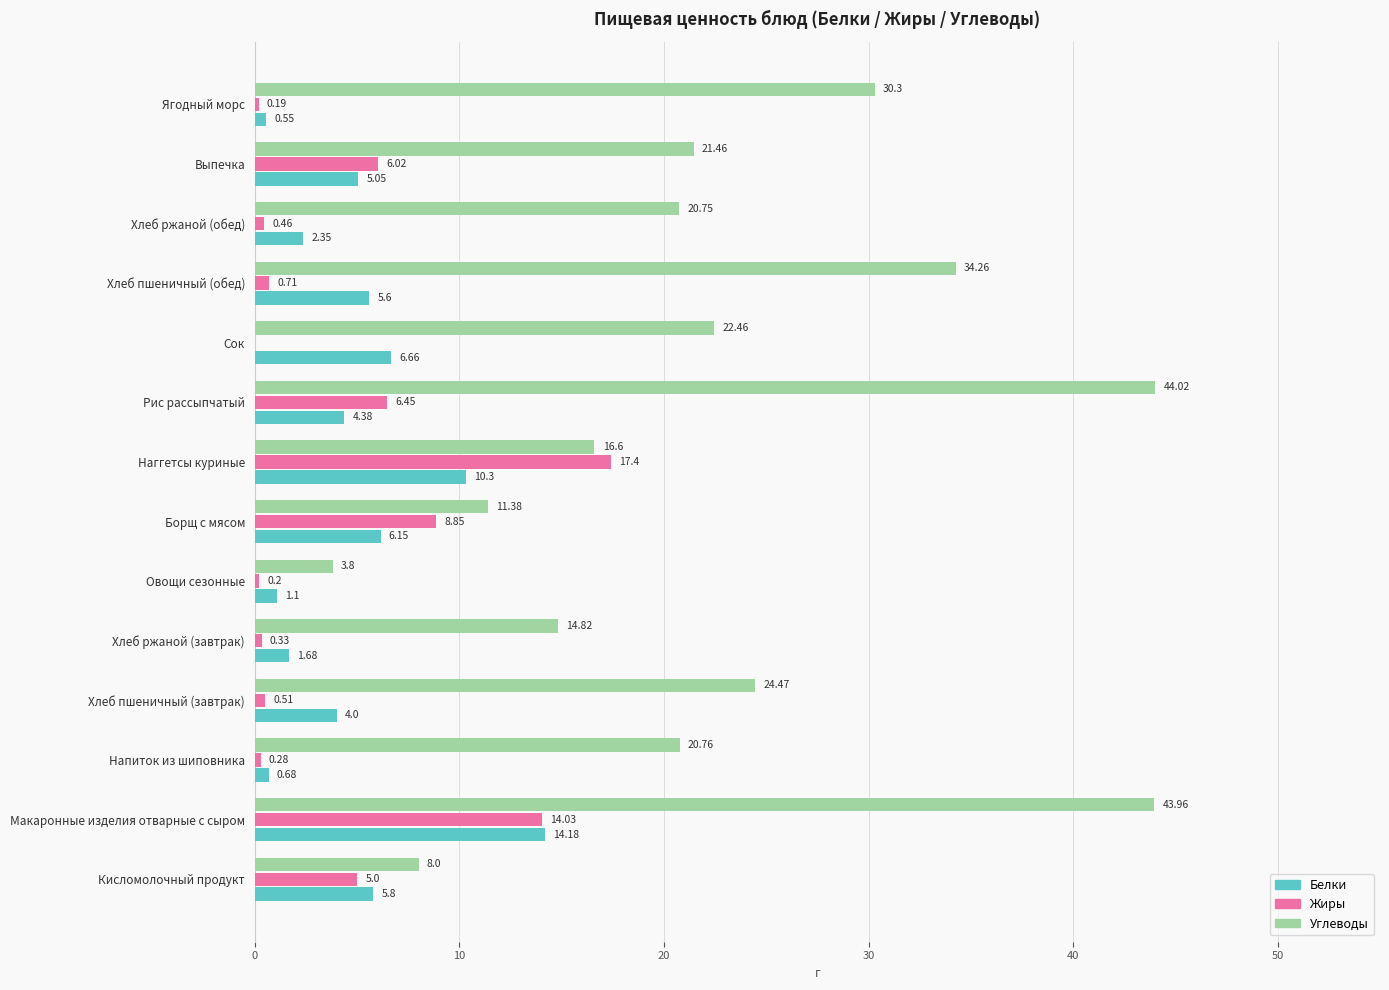

Which category has the highest value across all series?

Рис рассыпчатый